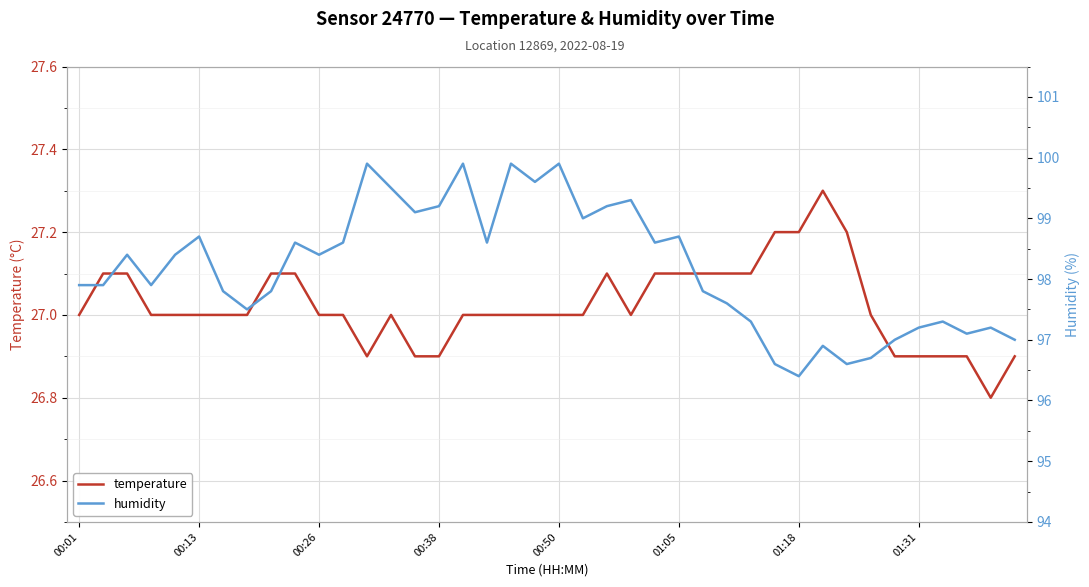

What is the highest value of the humidity series?

99.9